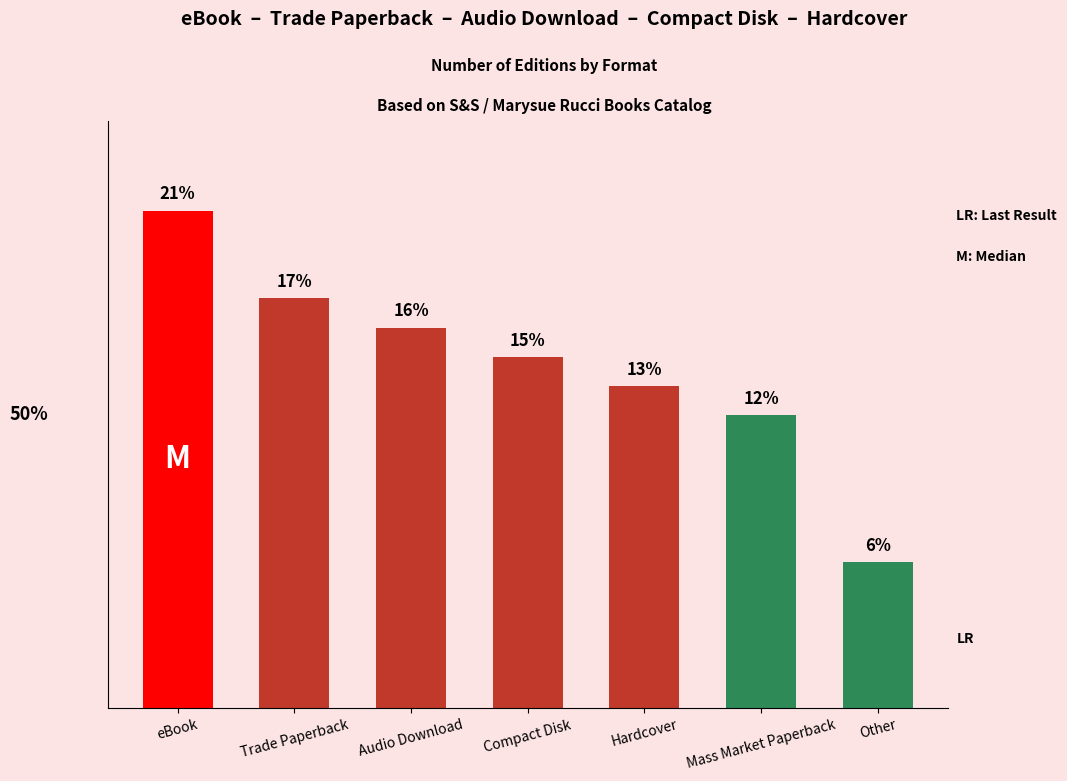

Does the chart contain any negative values?

No